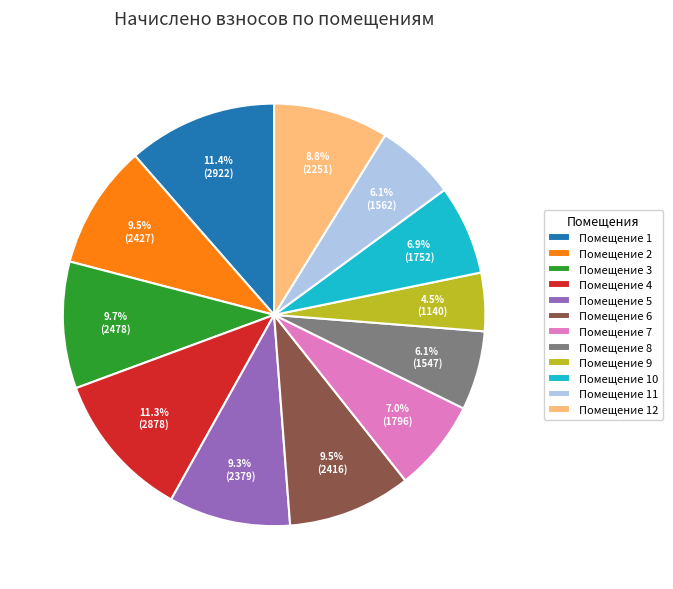

Which category has the smallest portion of the pie?

Помещение 9